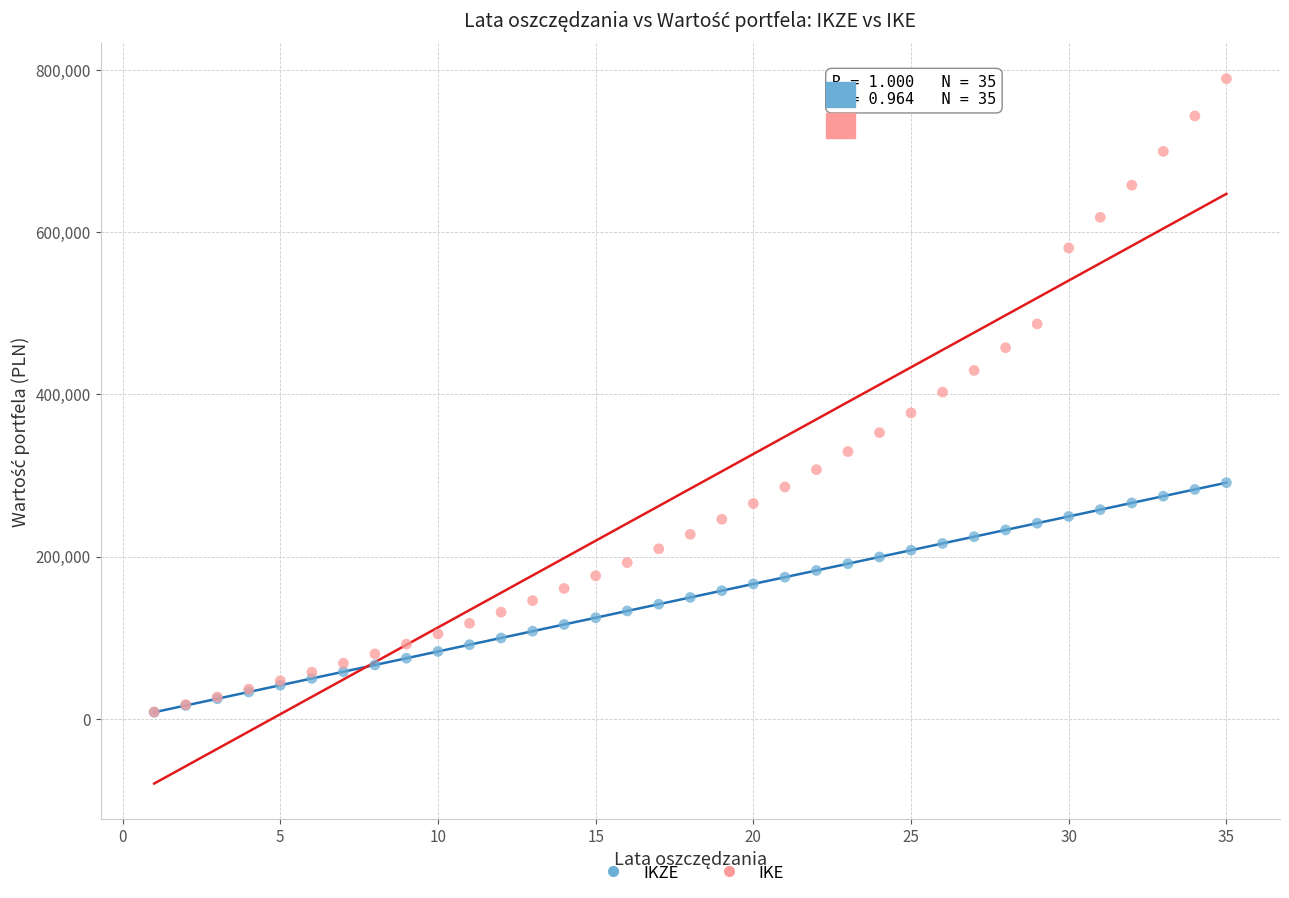

Which series has the largest Y range (max minus min)?

IKE